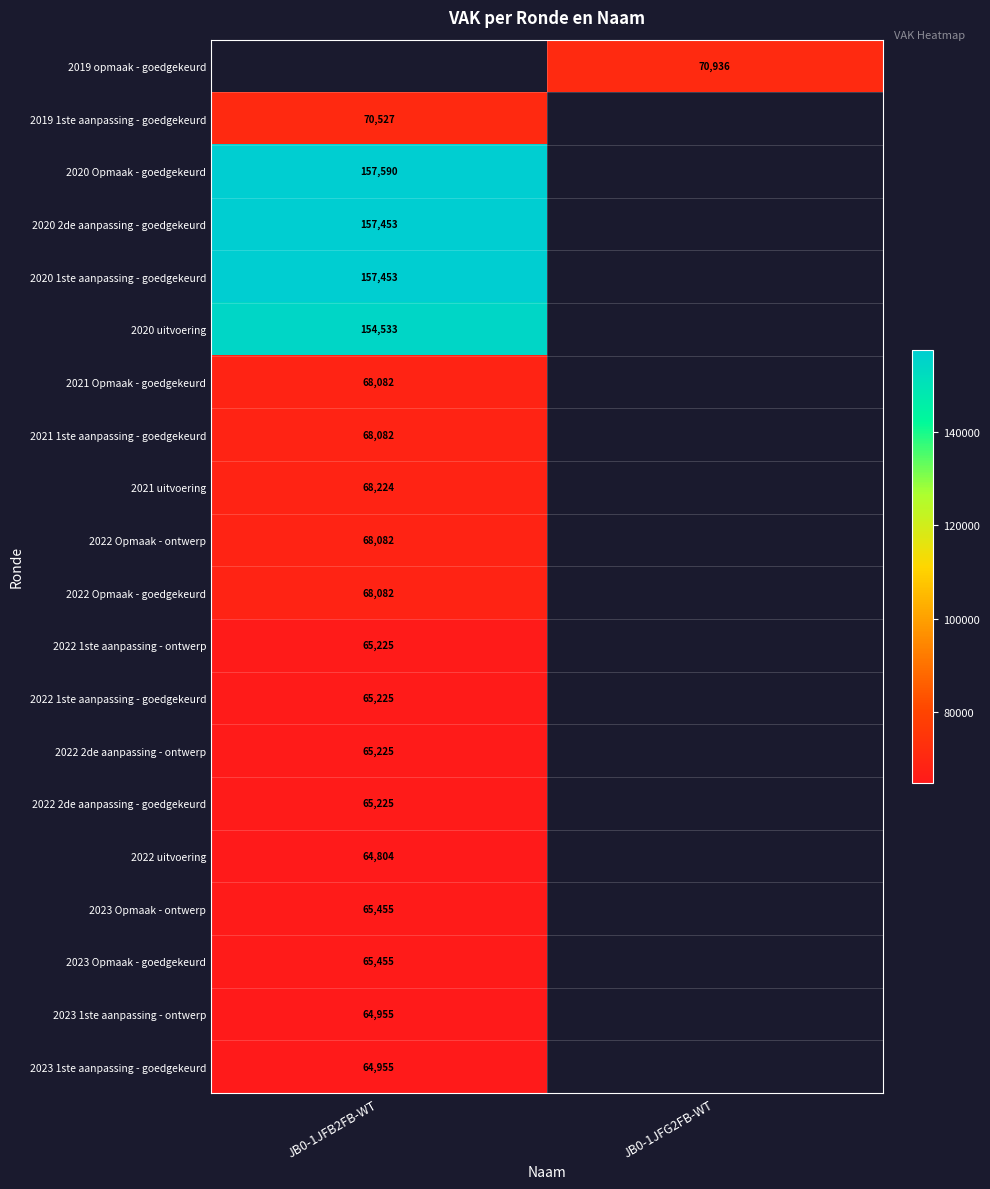

Is the value of 2020 uitvoering at JB0-1JFB2FB-WT greater than the value of 2022 1ste aanpassing - goedgekeurd at JB0-1JFB2FB-WT?

Yes